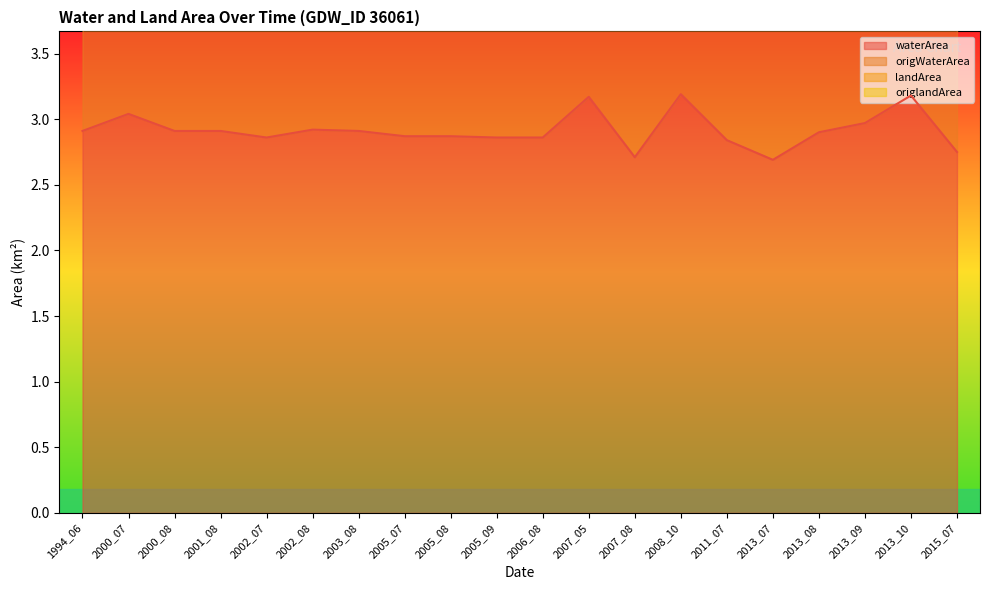

What is the maximum value for waterArea?

3.2